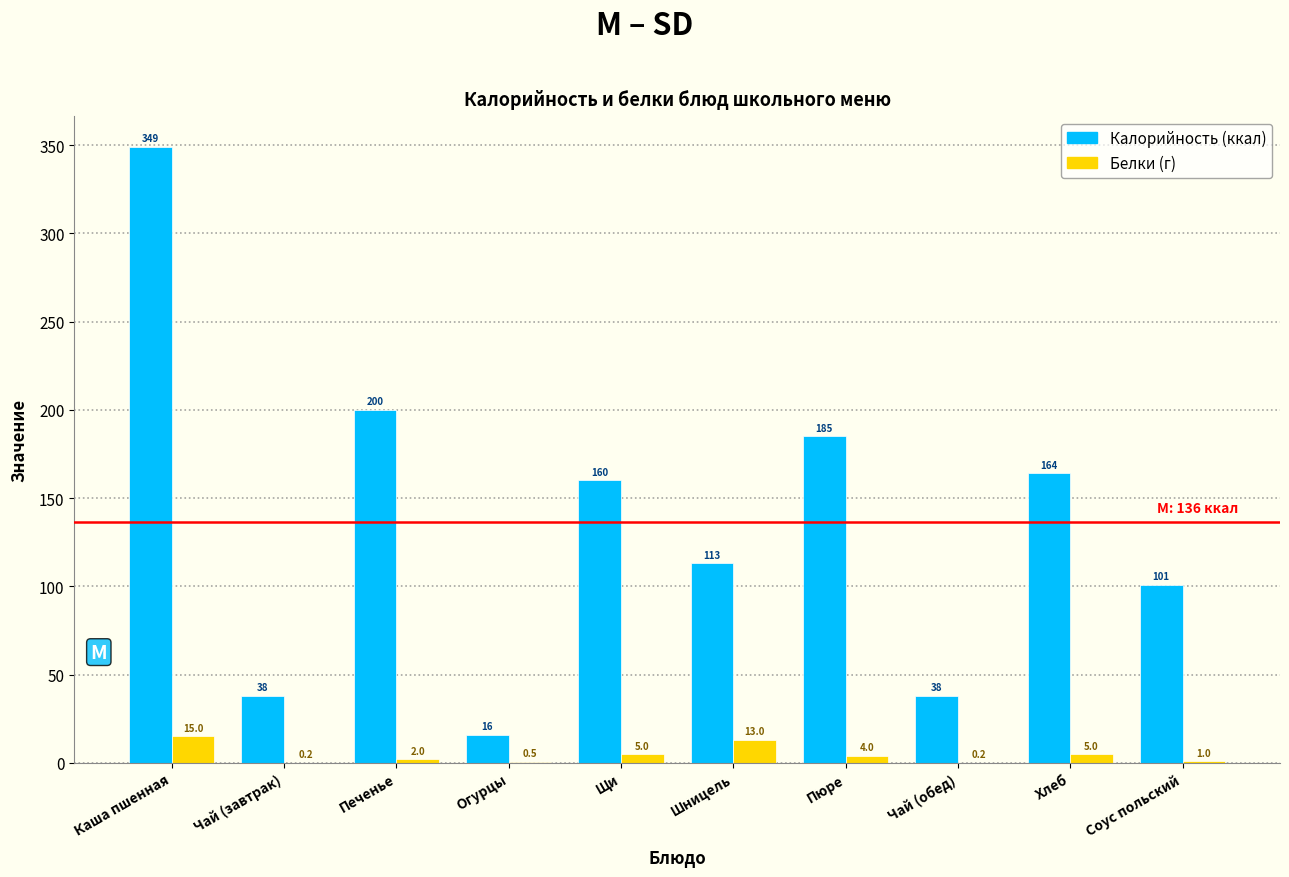

Reading right to left, transcribe all the data shown in this chart.

Калорийность (ккал): Соус польский=101.0	Хлеб=164.0	Чай (обед)=38.0	Пюре=185.0	Шницель=113.0	Щи=160.0	Огурцы=16.0	Печенье=200.0	Чай (завтрак)=38.0	Каша пшенная=349.0
Белки (г): Соус польский=1.0	Хлеб=5.0	Чай (обед)=0.2	Пюре=4.0	Шницель=13.0	Щи=5.0	Огурцы=0.5	Печенье=2.0	Чай (завтрак)=0.2	Каша пшенная=15.0